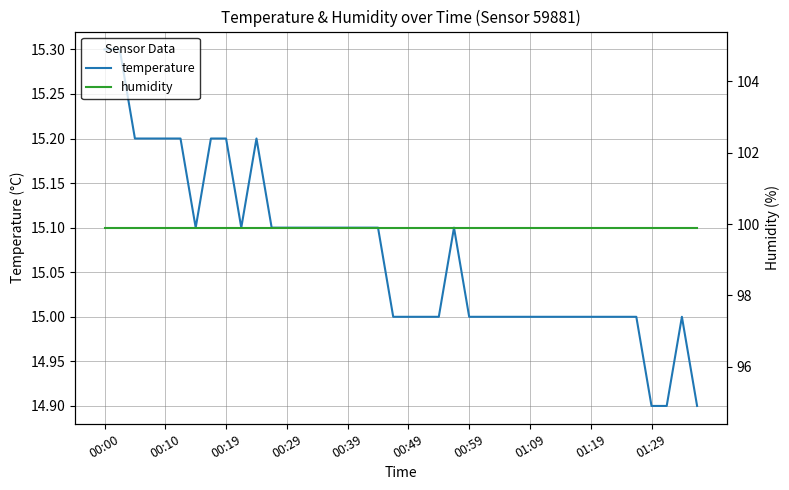

How many values in the temperature series are below 15?

3